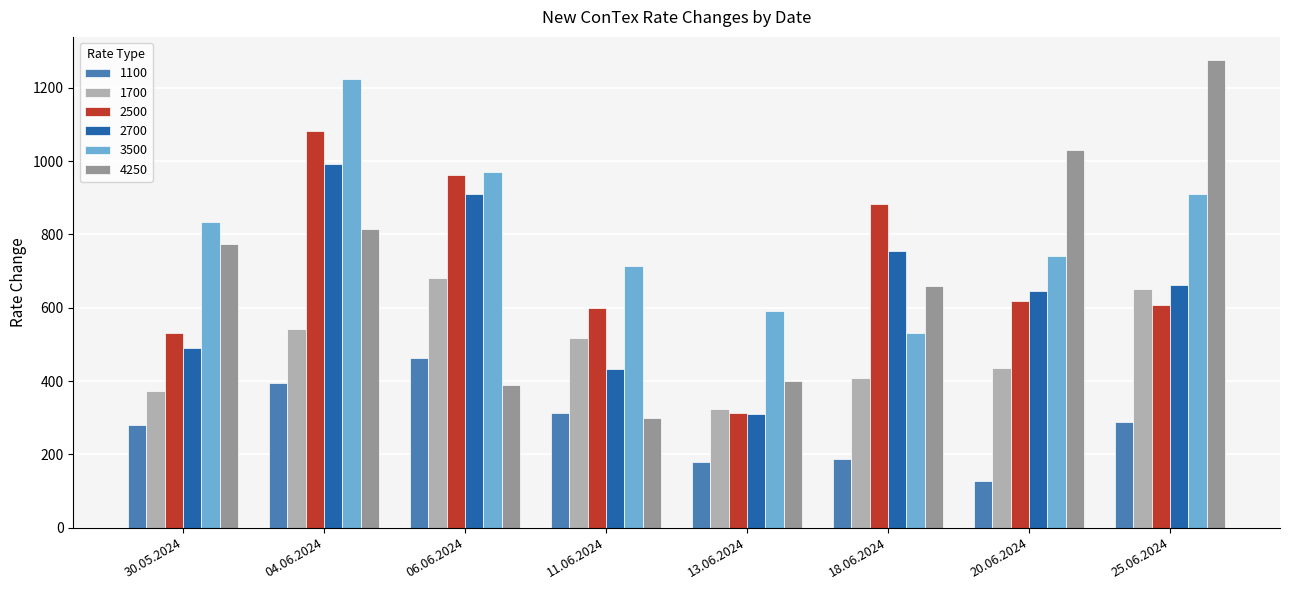

At which label does 1700 reach its peak?

06.06.2024